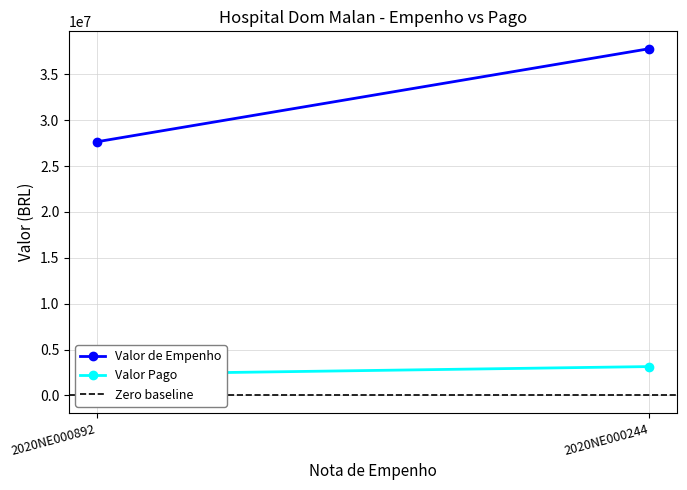

What value does the Valor de Empenho series have at 2020NE000892?

27647946.5